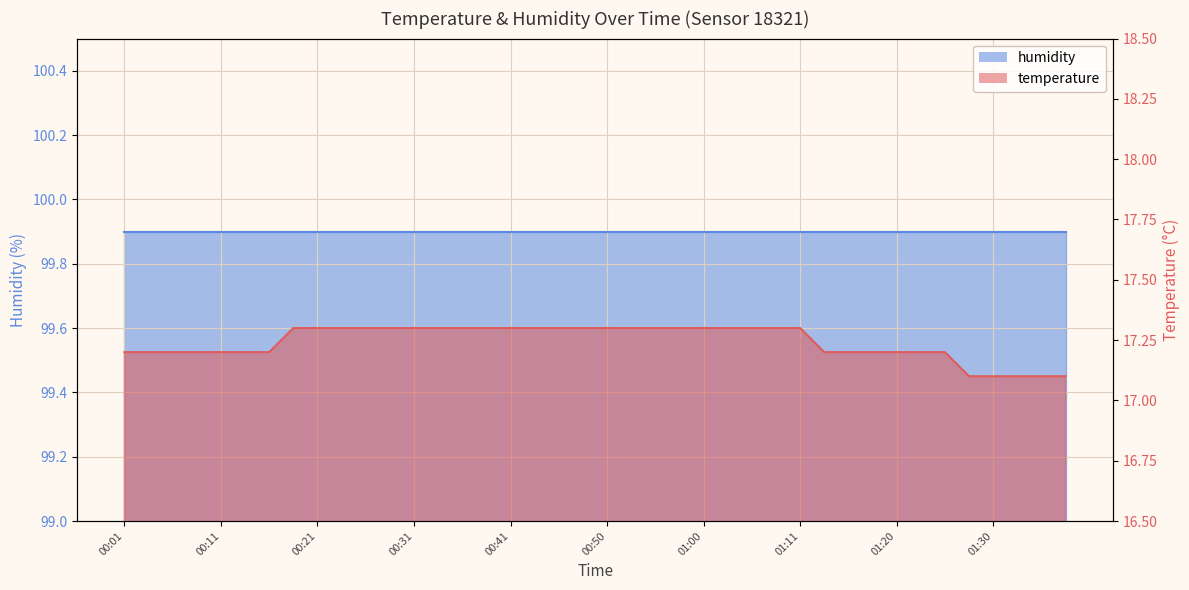

What is the average value?

17.2